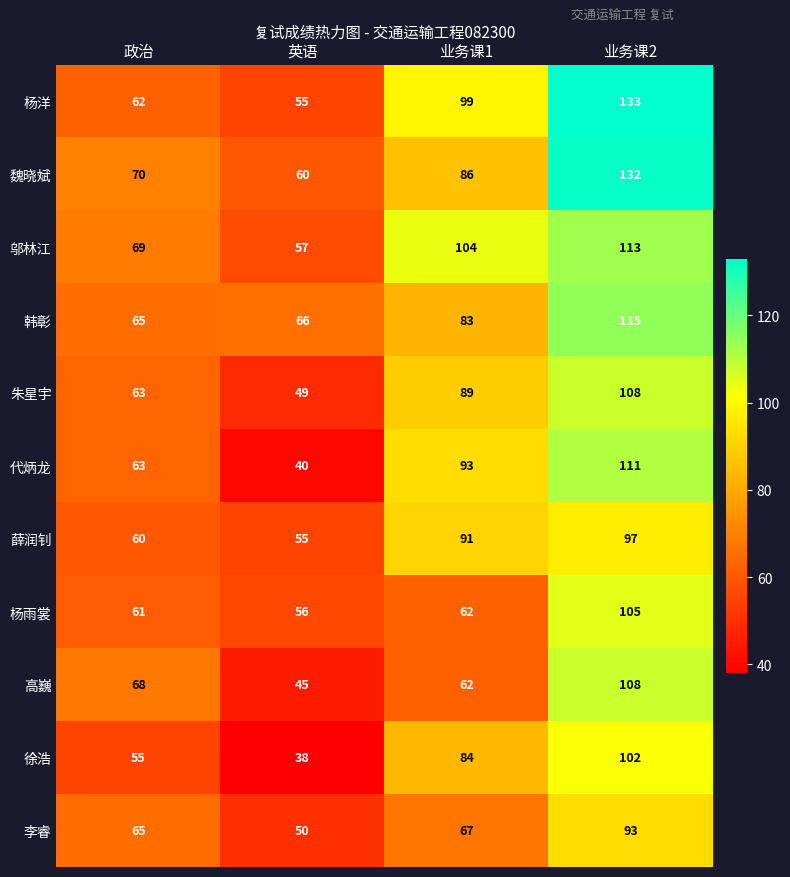

Which series has the largest total across all categories?

杨洋